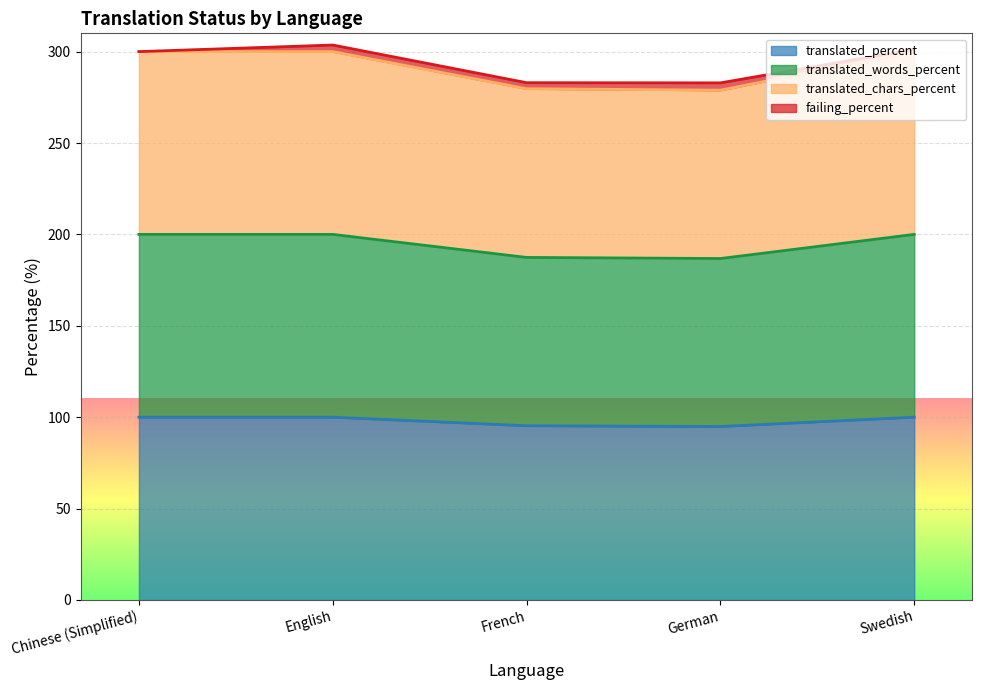

What are all the series names shown in the legend?

translated_percent, translated_words_percent, translated_chars_percent, failing_percent